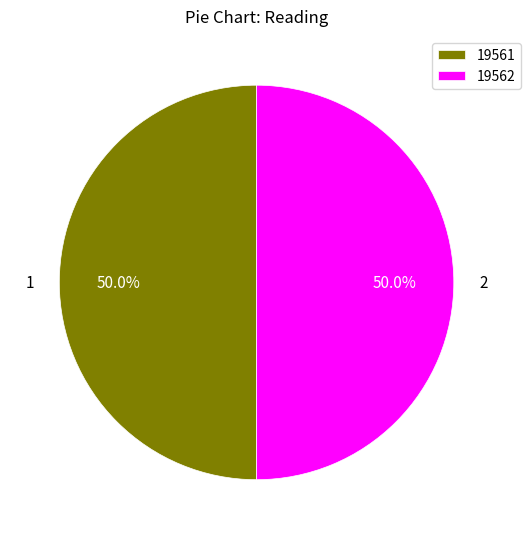

Do 19562 and 19561 together represent more than half of the pie?

Yes